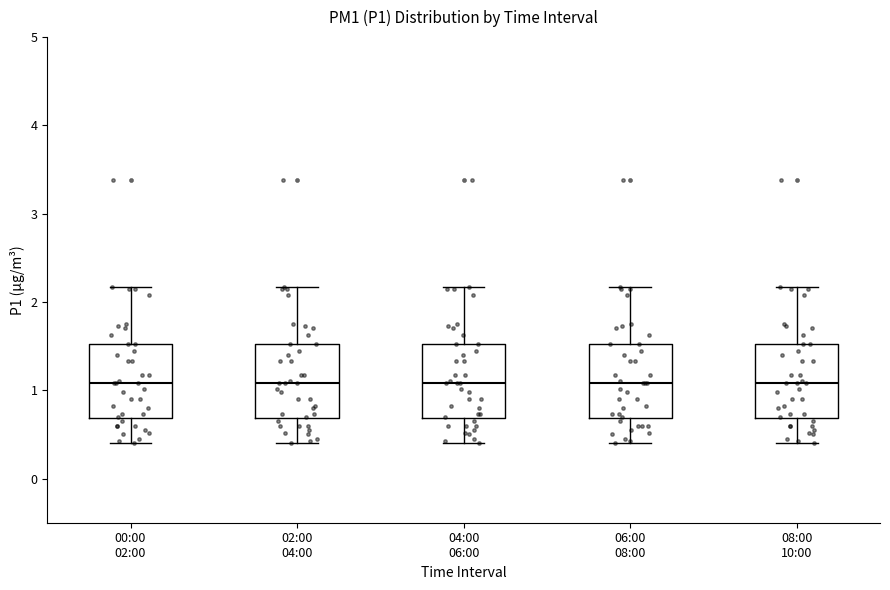

Reading left to right, transcribe this box plot: for each box, give where its median line is, the range the box spans, and where its two whiskers end, as read against the y-axis. The values are not printed on the chart, so give them approximately, as read against the axis.

00:00 02:00: median 1.1, box 0.7 to 1.5, whiskers 0.4 to 2.2
02:00 04:00: median 1.1, box 0.7 to 1.5, whiskers 0.4 to 2.2
04:00 06:00: median 1.1, box 0.7 to 1.5, whiskers 0.4 to 2.2
06:00 08:00: median 1.1, box 0.7 to 1.5, whiskers 0.4 to 2.2
08:00 10:00: median 1.1, box 0.7 to 1.5, whiskers 0.4 to 2.2